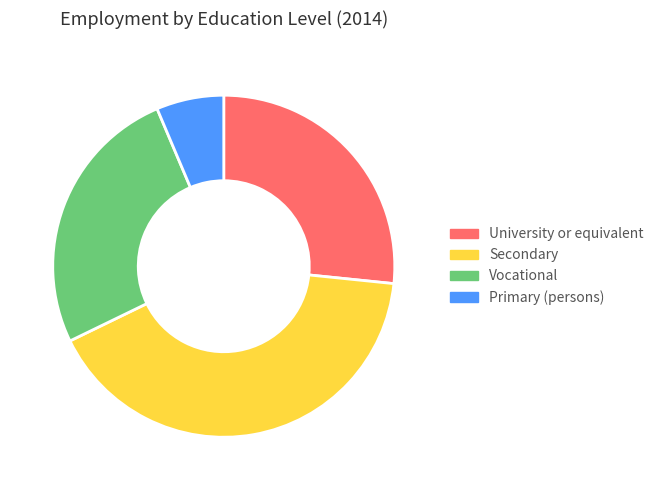

Between Vocational and Primary (persons), which is larger?

Vocational